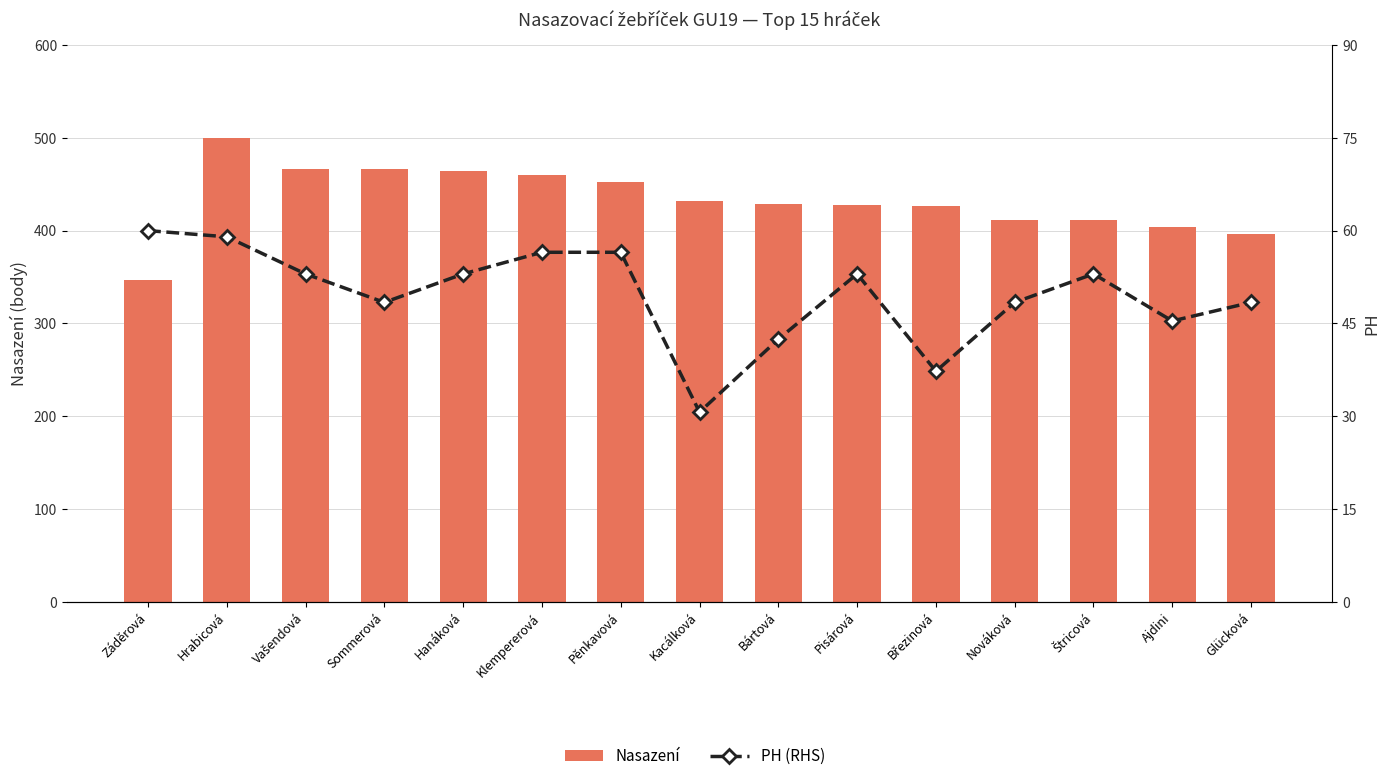

What is the sum of the PH (RHS) values at Glücková and Bártová?

90.8